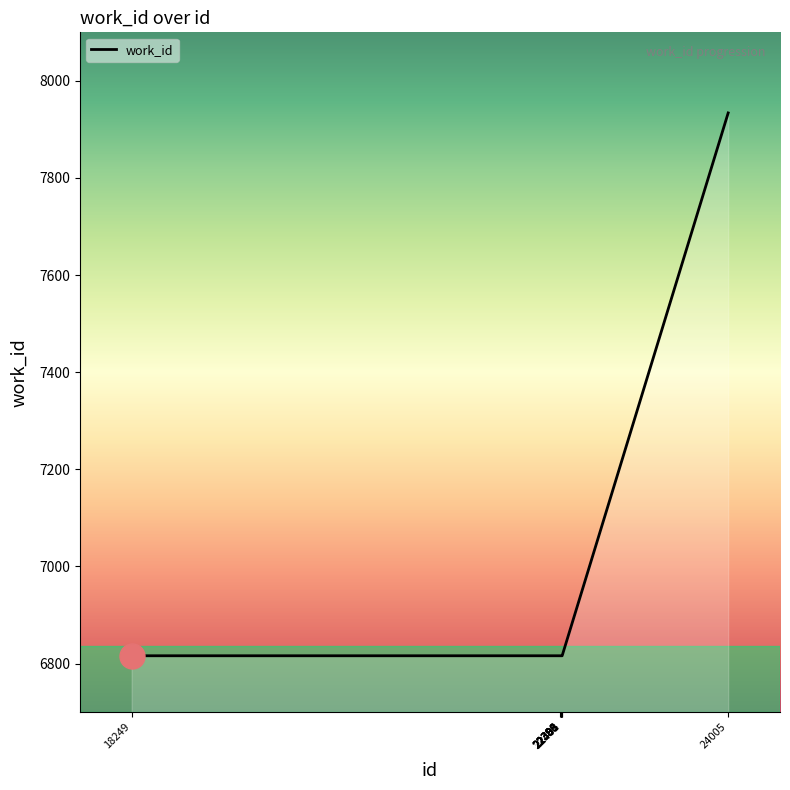

What is the minimum value shown in the chart?

6816